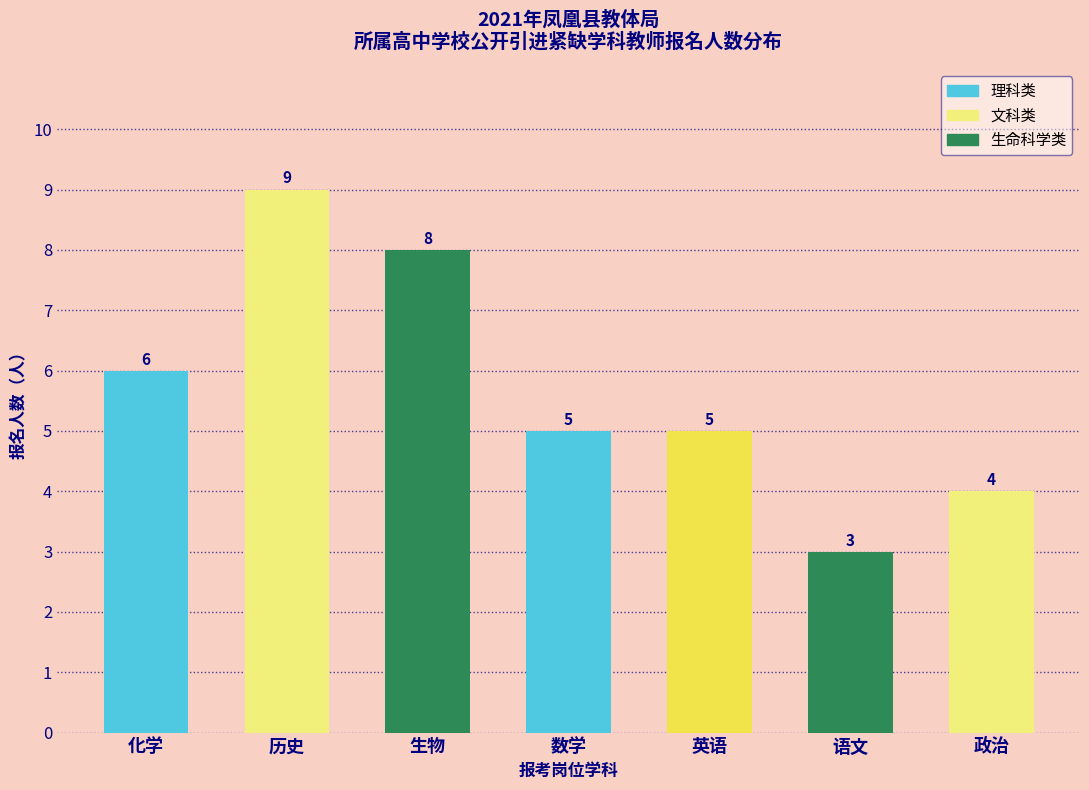

Reading left to right, transcribe all the data shown in this chart.

6	9	8	5	5	3	4